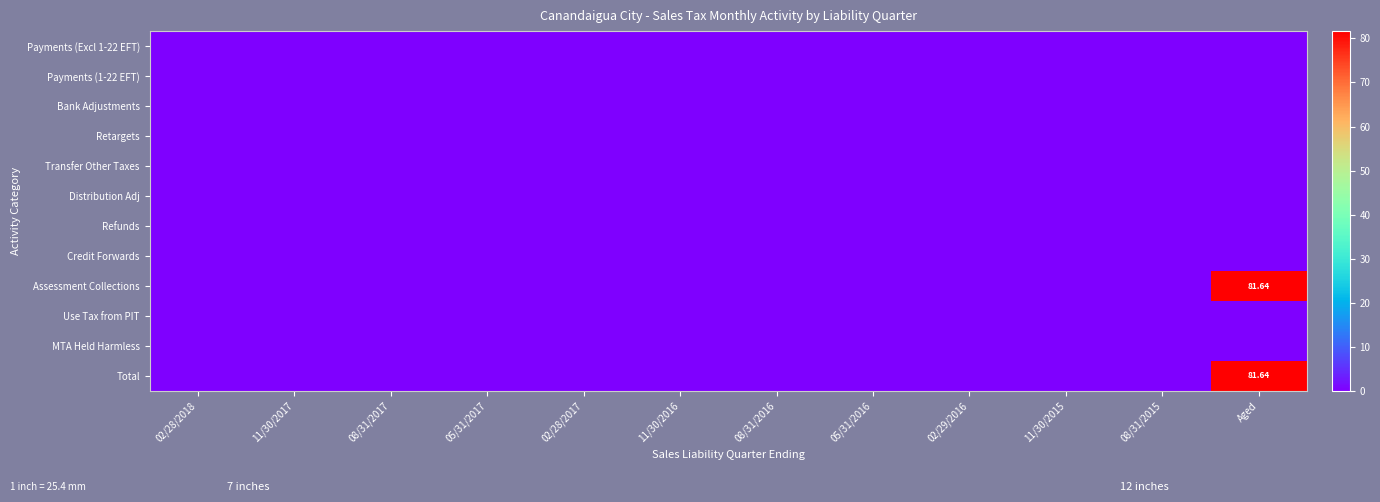

The Assessment Collections series shows 81.6 at Aged. True or false?

True